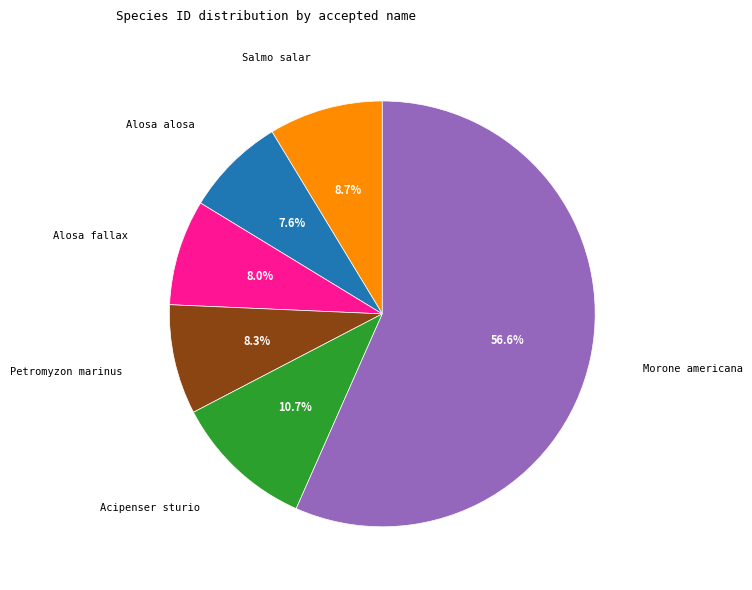

Is there any slice that represents more than half of the pie?

Yes